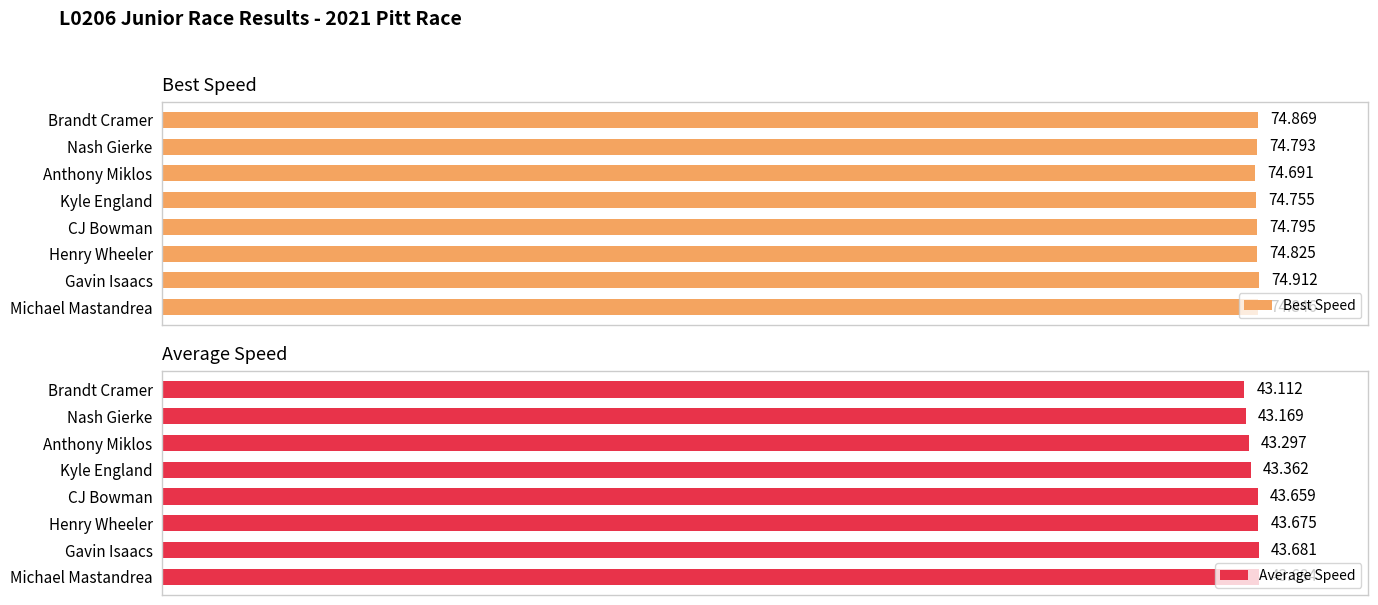

How many bars are there in total?

16